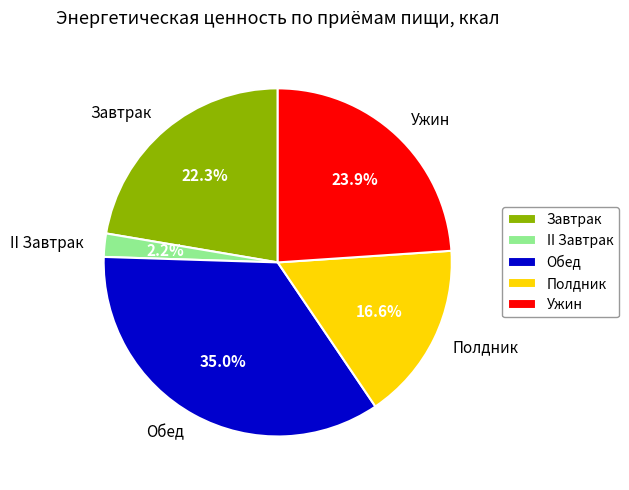

The Полдник slice represents 22% of the pie. True or false?

False